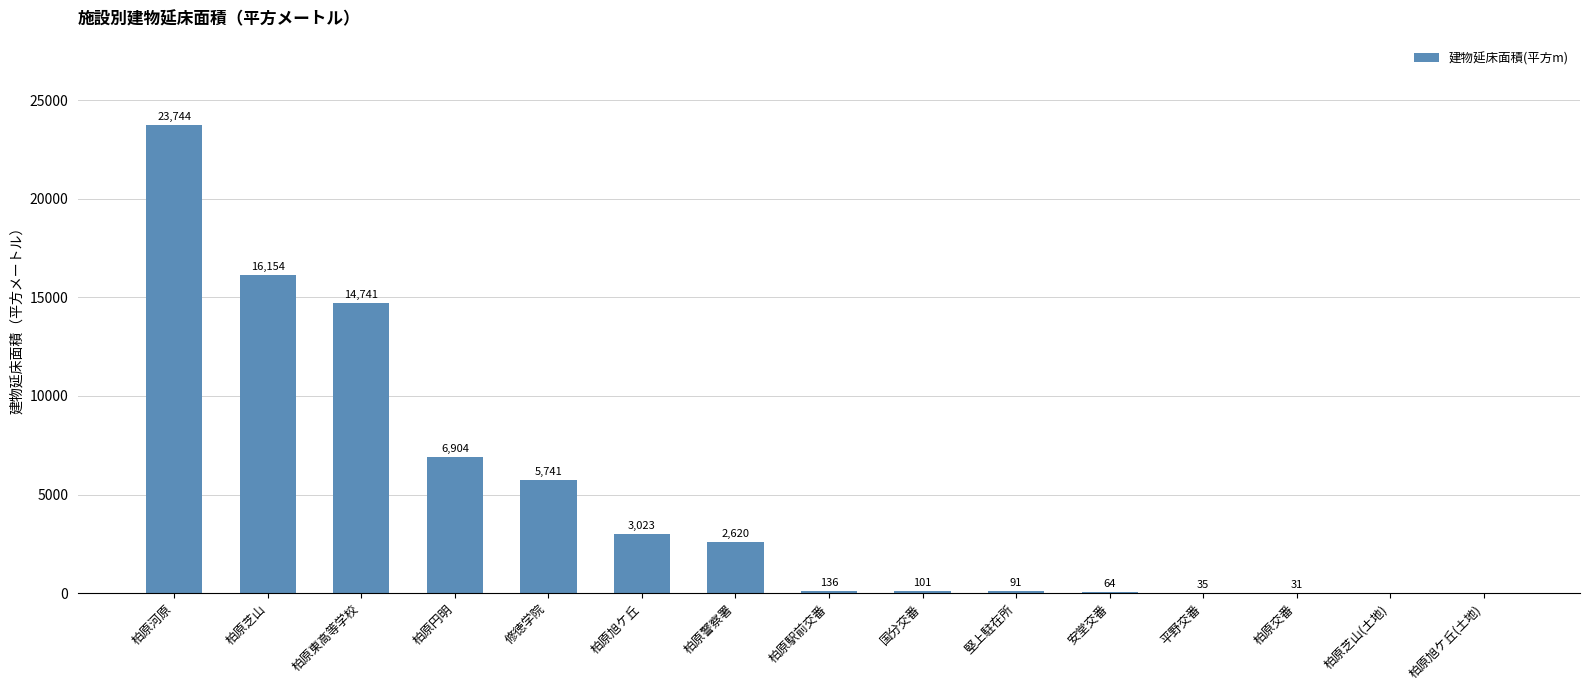

True or false: the data shows 0.0 at 柏原芝山(土地).

True